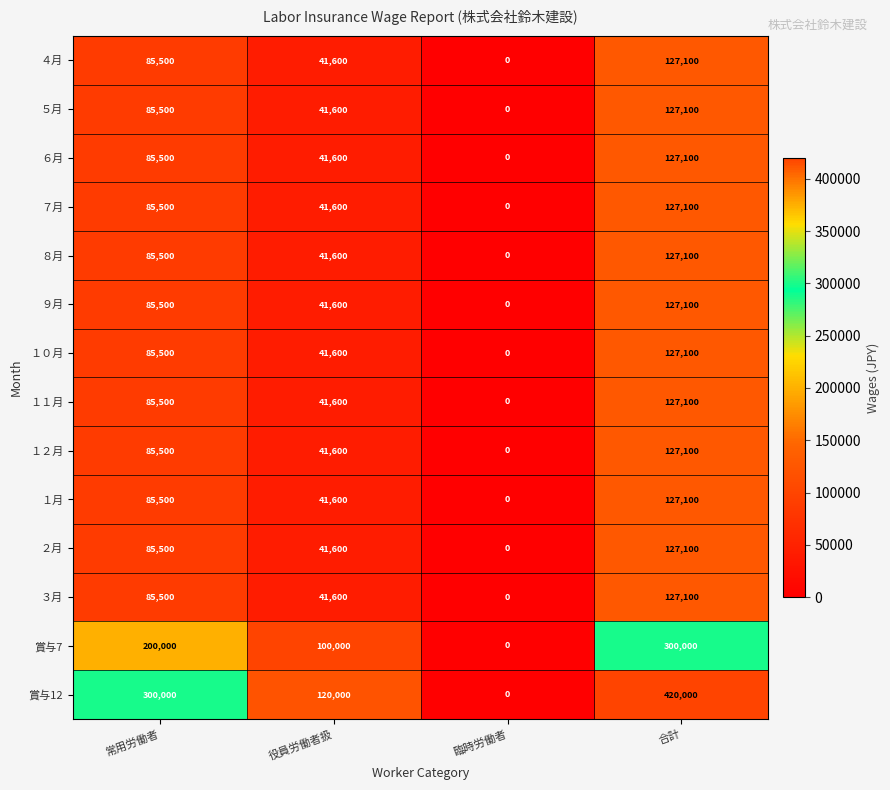

Which series has the largest total across all categories?

賞与12